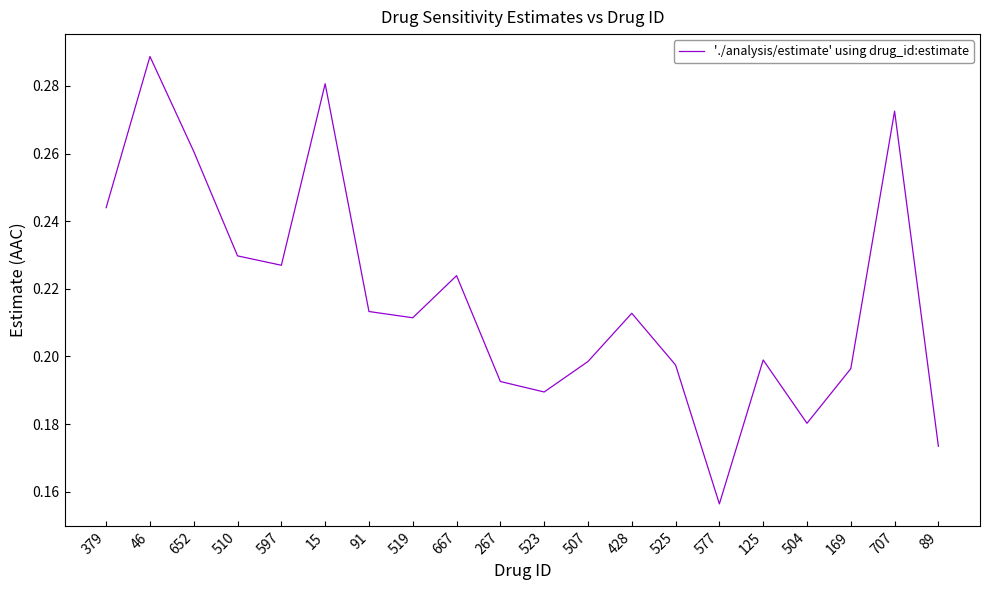

True or false: the data shows 0.2 at 510.

True